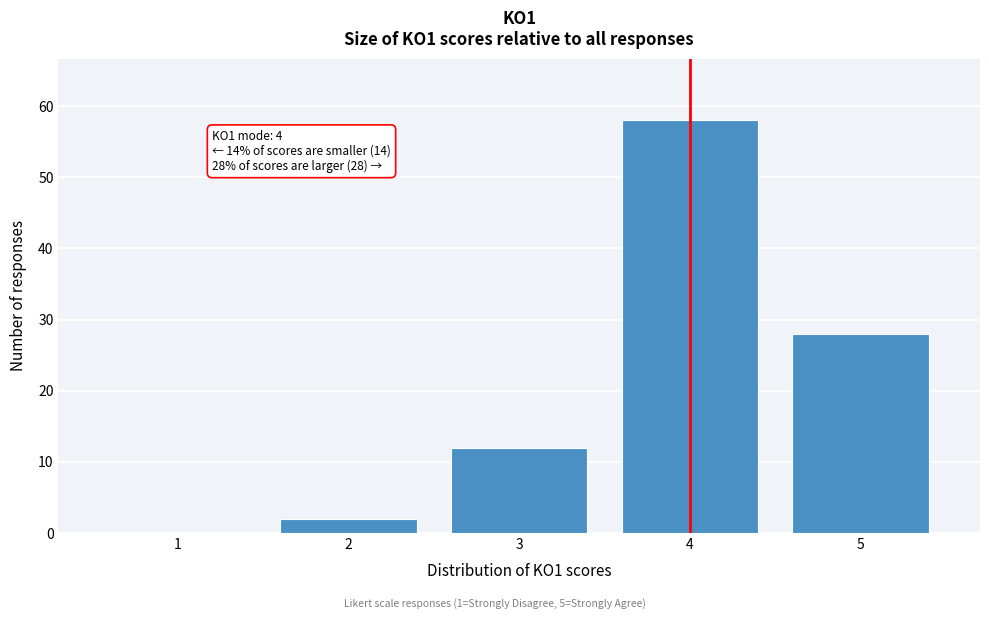

Over which range of the x-axis is the bar tallest?

3.5 to 4.5